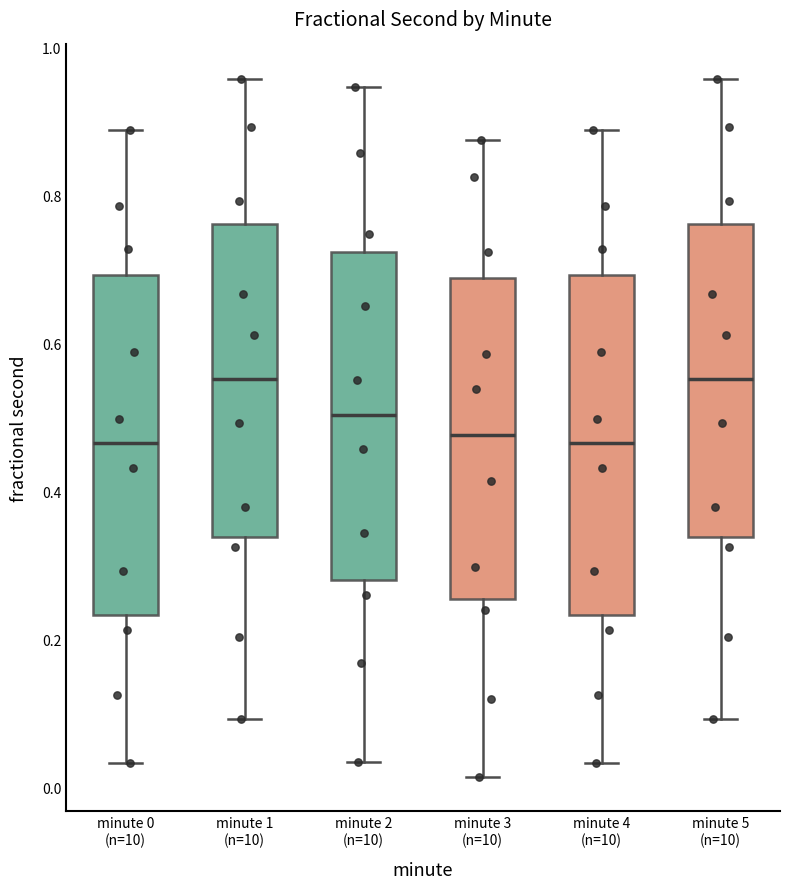

Reading left to right, read every box against the y-axis: the position of its median line, the range the box covers, and the ends of its whiskers. The values are not printed on the chart, so give them approximately, as read against the axis.

minute 0 (n=10): median 0.46, box 0.24 to 0.70, whiskers 0.04 to 0.88
minute 1 (n=10): median 0.56, box 0.34 to 0.76, whiskers 0.10 to 0.96
minute 2 (n=10): median 0.50, box 0.28 to 0.72, whiskers 0.04 to 0.94
minute 3 (n=10): median 0.48, box 0.26 to 0.68, whiskers 0.02 to 0.88
minute 4 (n=10): median 0.46, box 0.24 to 0.70, whiskers 0.04 to 0.88
minute 5 (n=10): median 0.56, box 0.34 to 0.76, whiskers 0.10 to 0.96